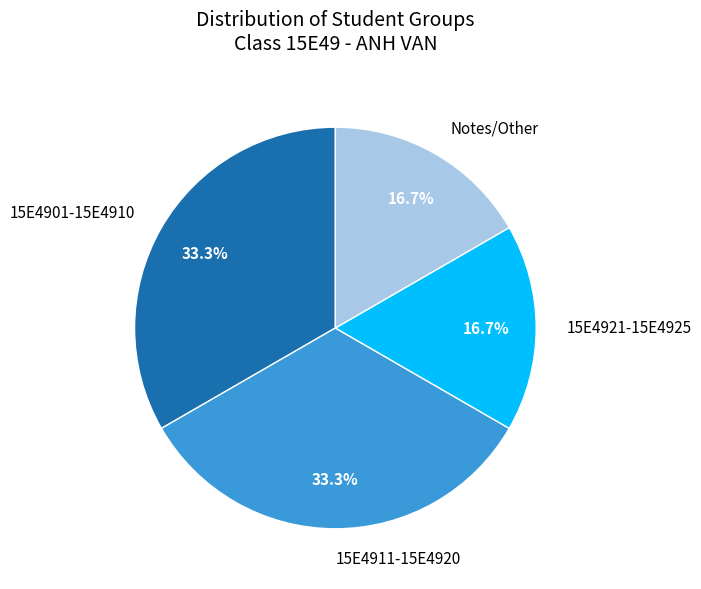

Is 15E4901-15E4910 the majority of the pie?

No